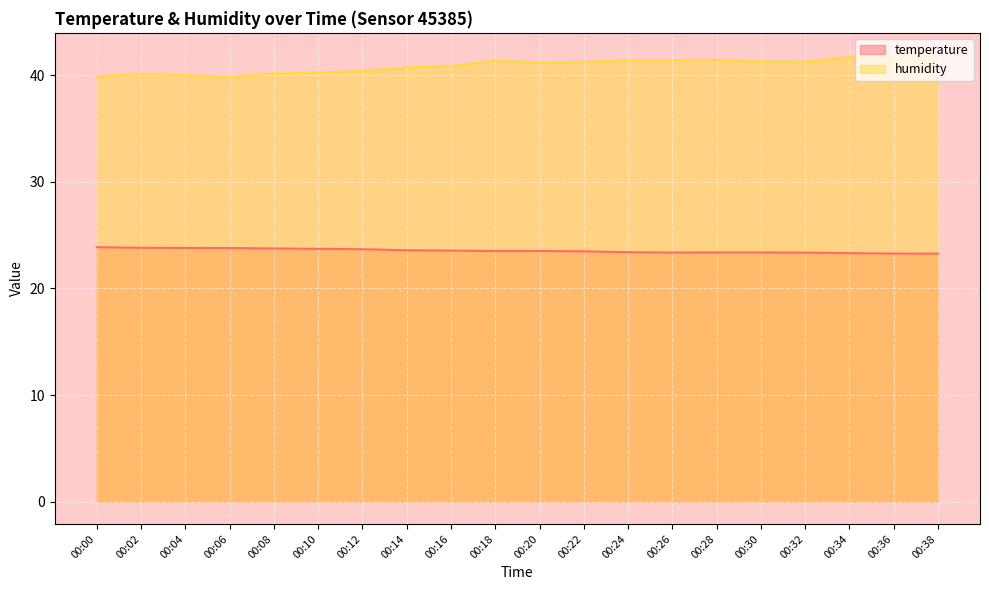

True or false: humidity and temperature intersect in this chart.

False